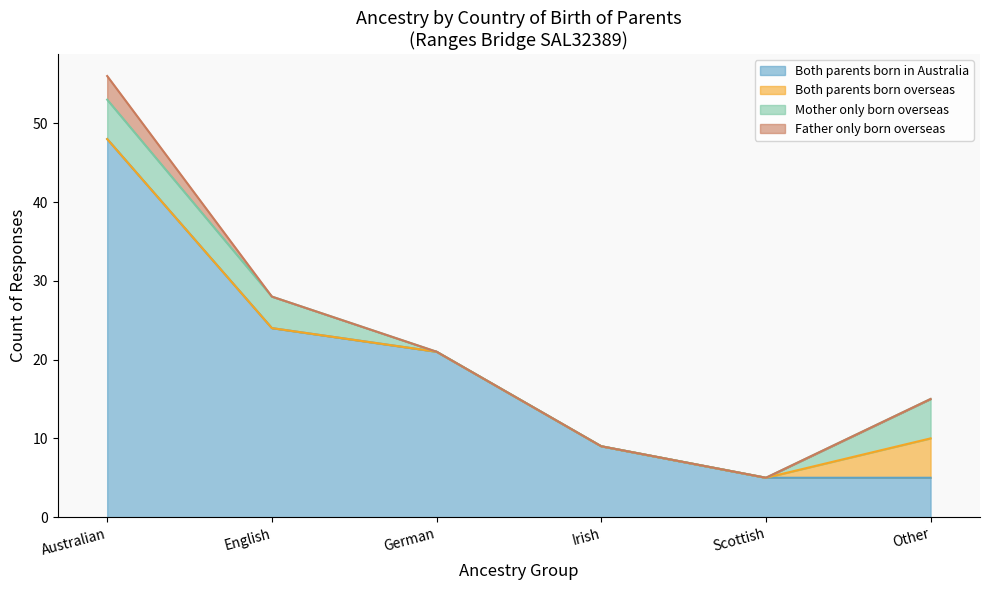

Which series changed the most between Australian and Scottish?

Both parents born in Australia